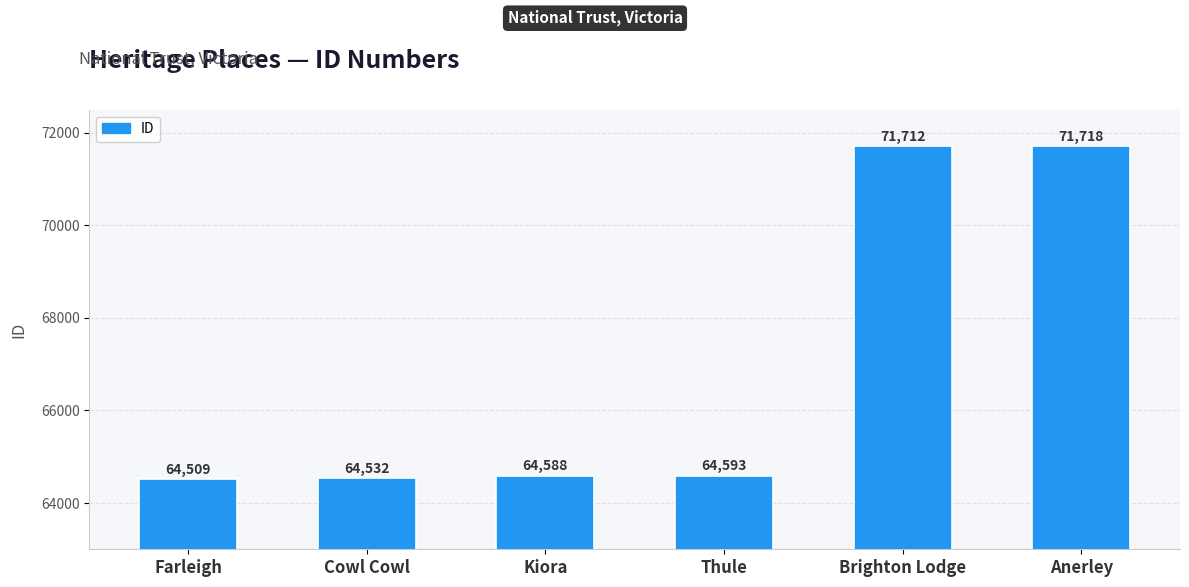

How many distinct data groups are displayed?

1